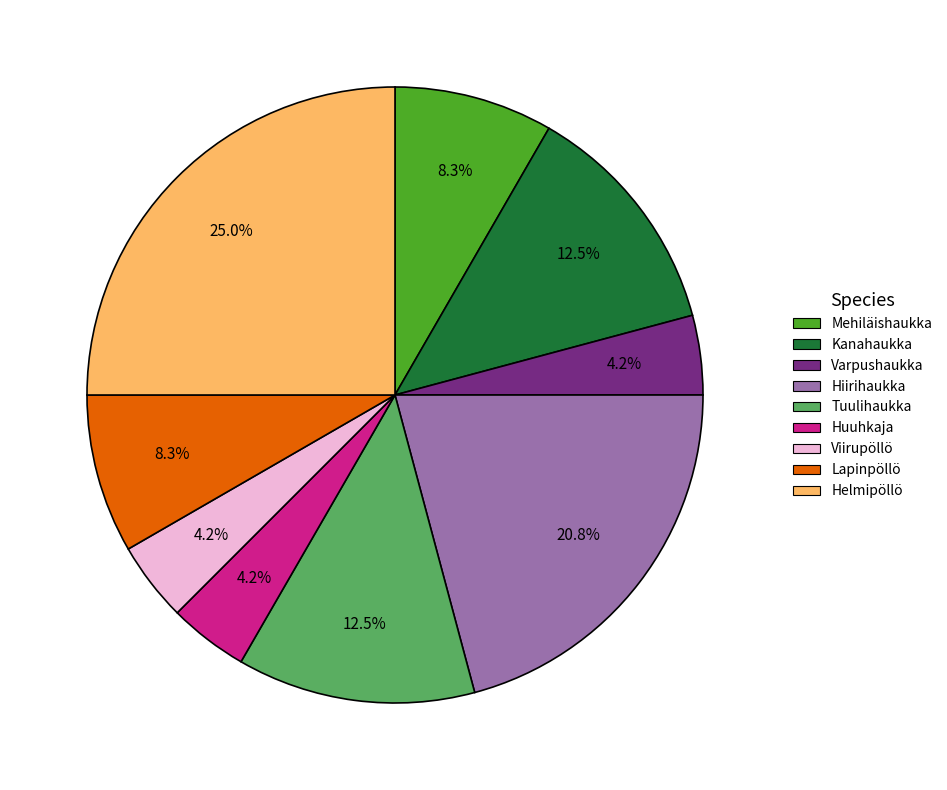

Does any single category account for the majority?

No